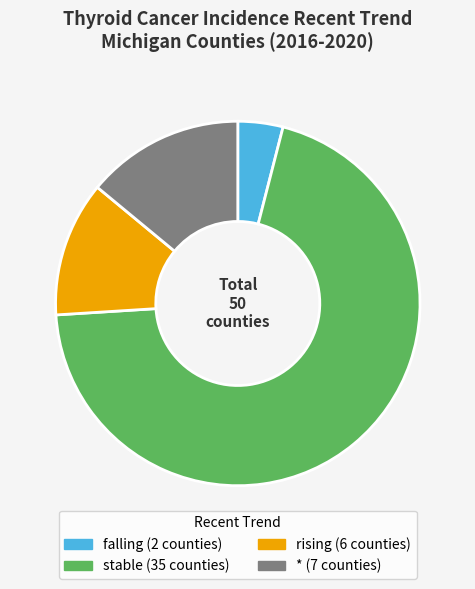

Is rising the majority of the pie?

No